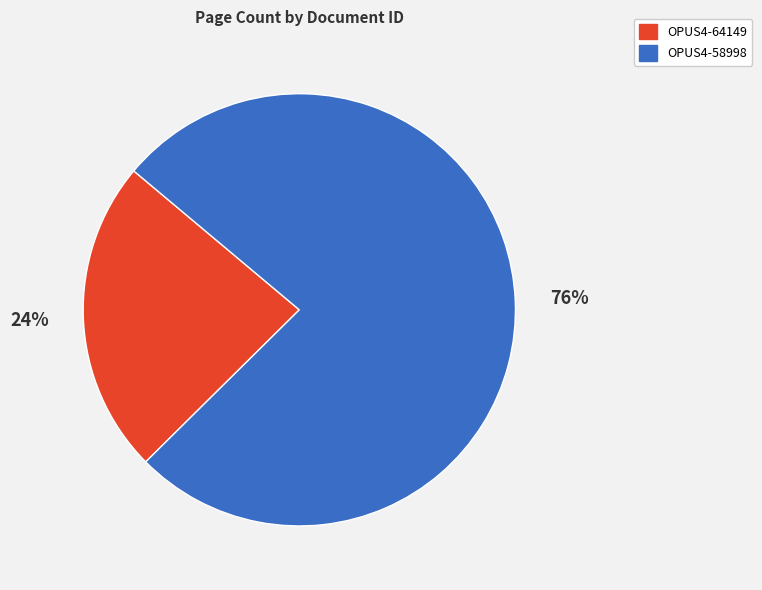

Is it true that OPUS4-58998 is 76% of the pie?

True